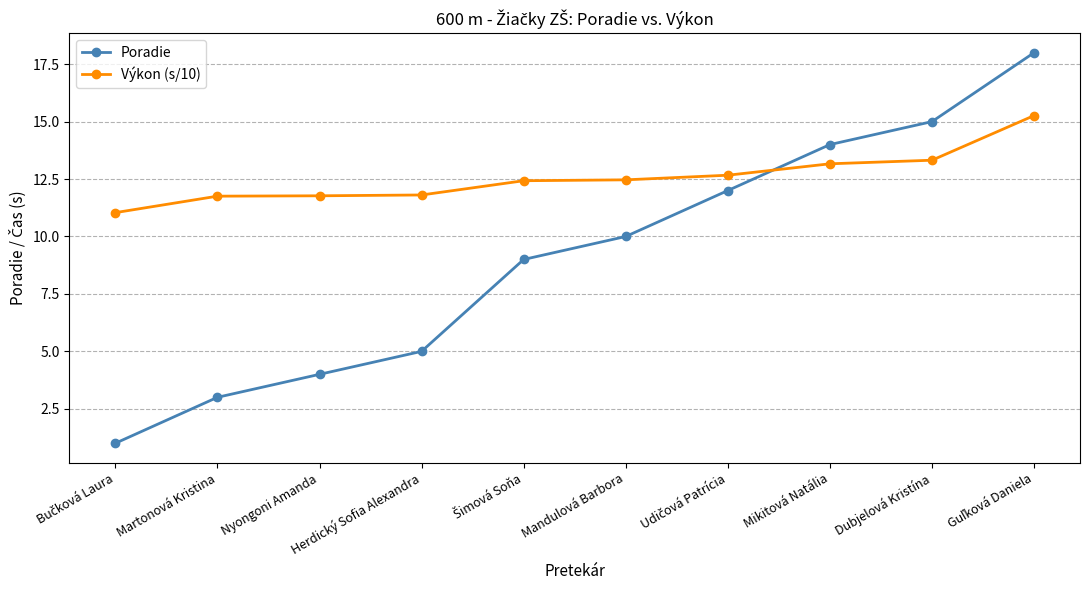

List the series in order of their overall mean, lowest first.

Poradie, Výkon (s/10)